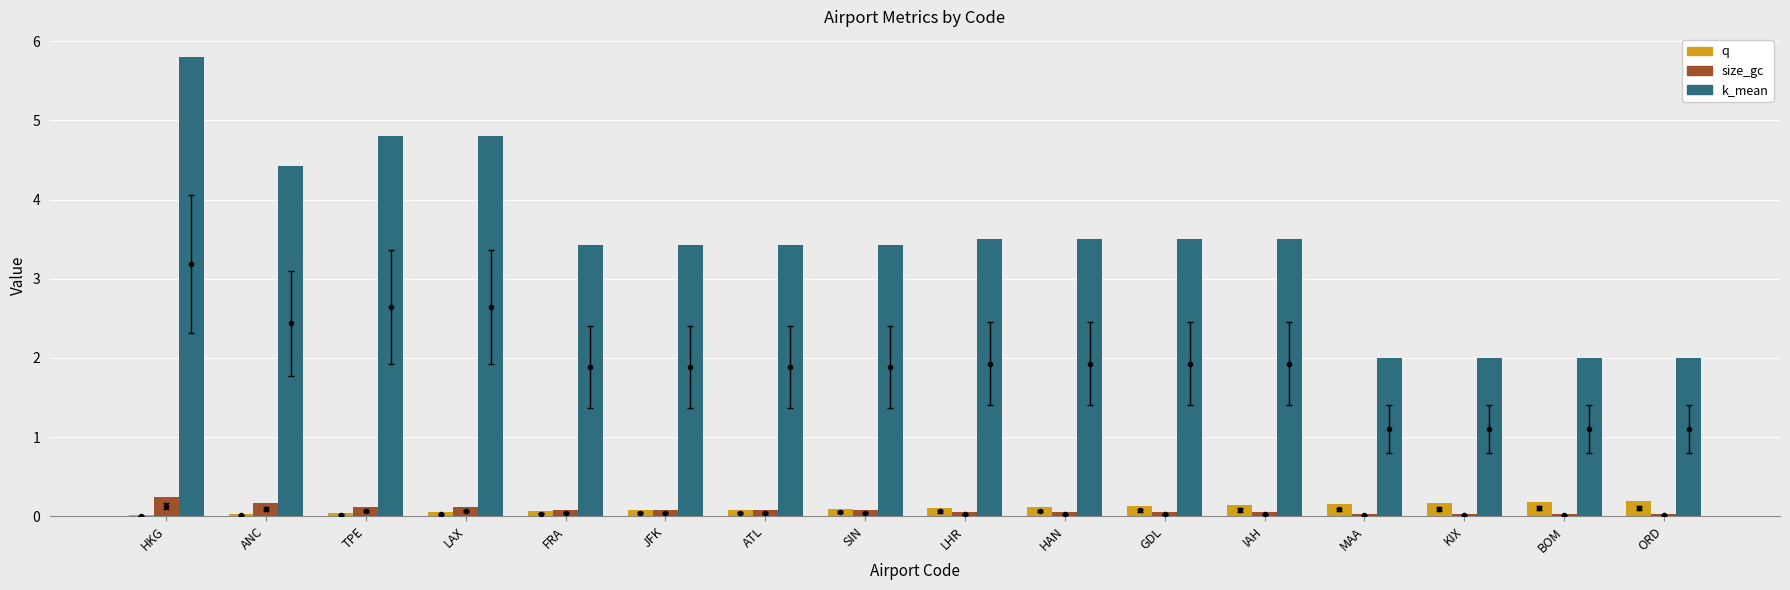

Are the bars grouped side by side (vs. stacked)?

Yes